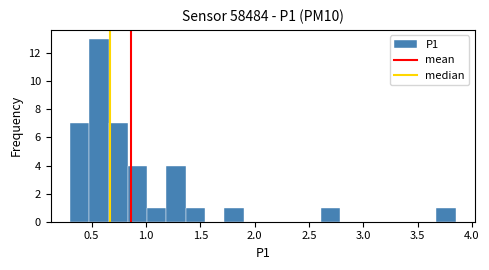

Around what value on the x-axis is the tallest bar? Give the approximate position of its centre, as read against the axis.

0.55